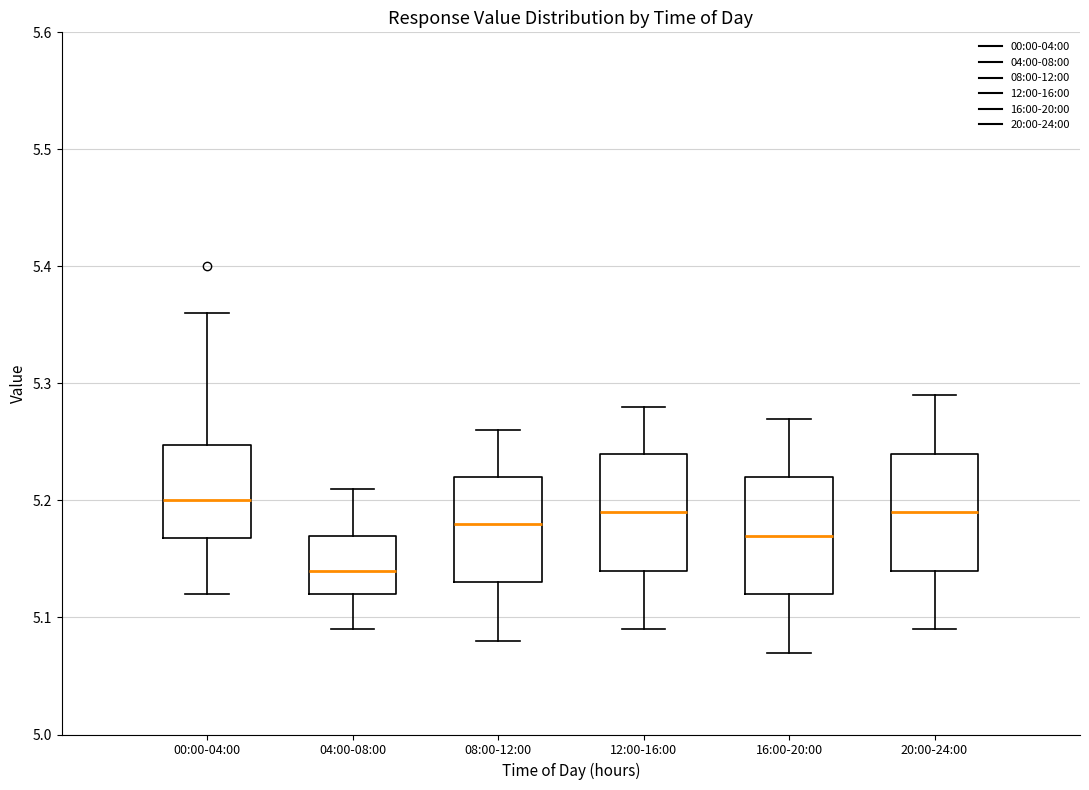

Which box has the lowest median line?

04:00-08:00